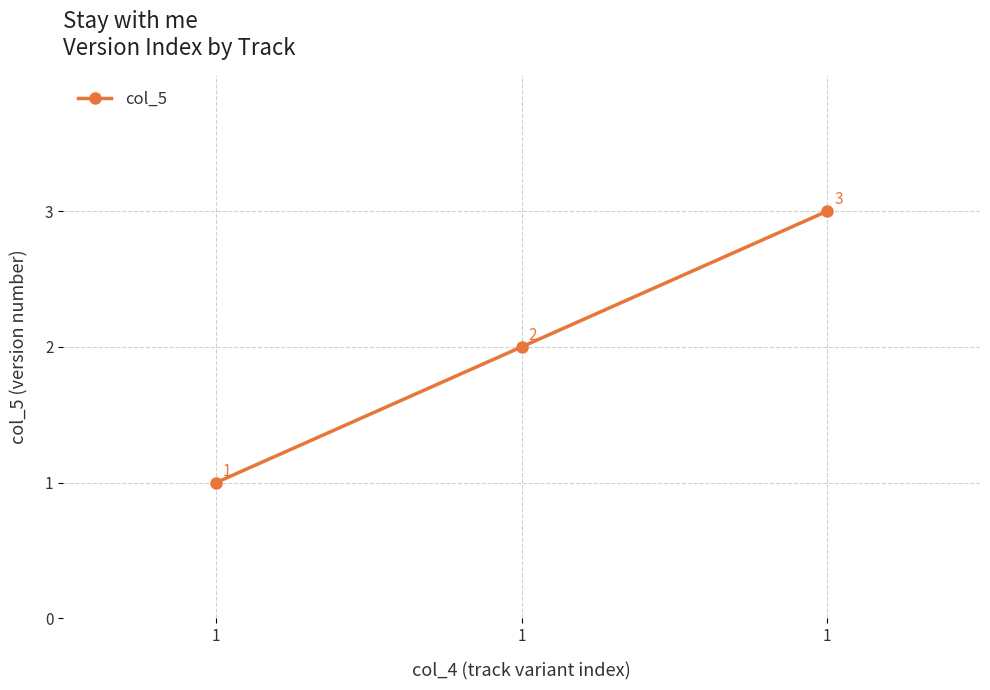

Reading left to right, transcribe all the data shown in this chart.

1	2	3